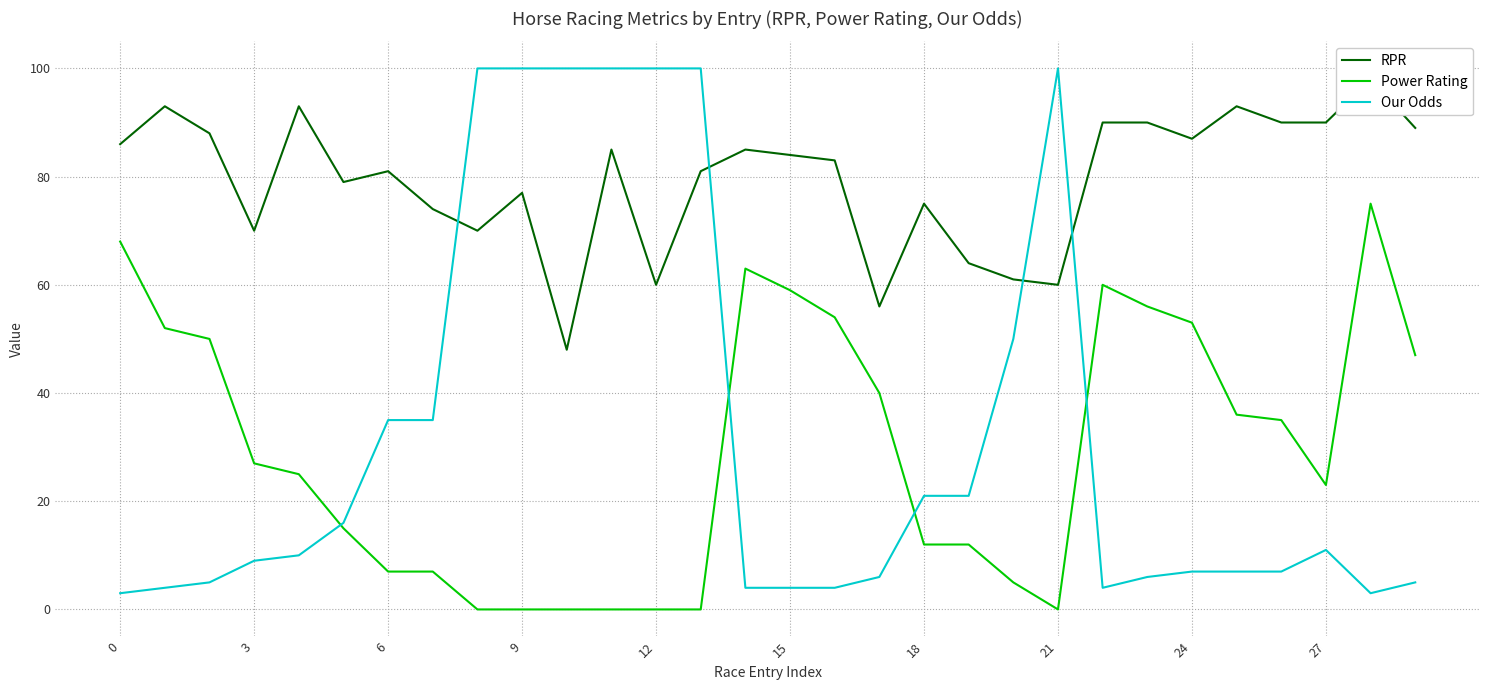

What is the difference between the second highest and second lowest values in the RPR series?

37